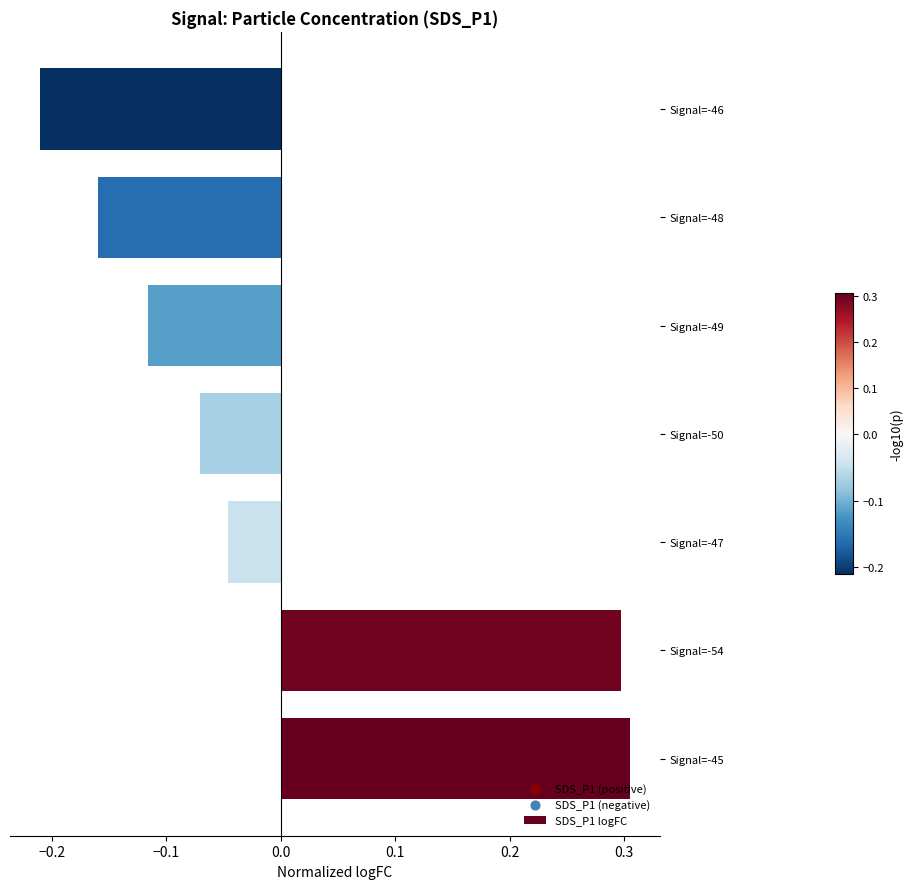

Between Signal=-54 and Signal=-49, which is larger?

Signal=-54